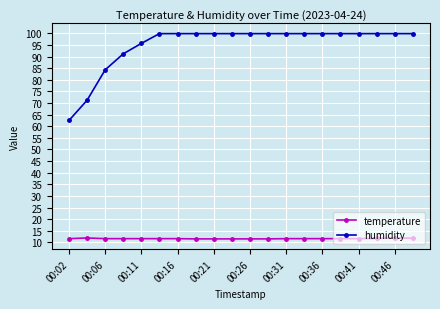

Which series has the widest spread of values?

humidity